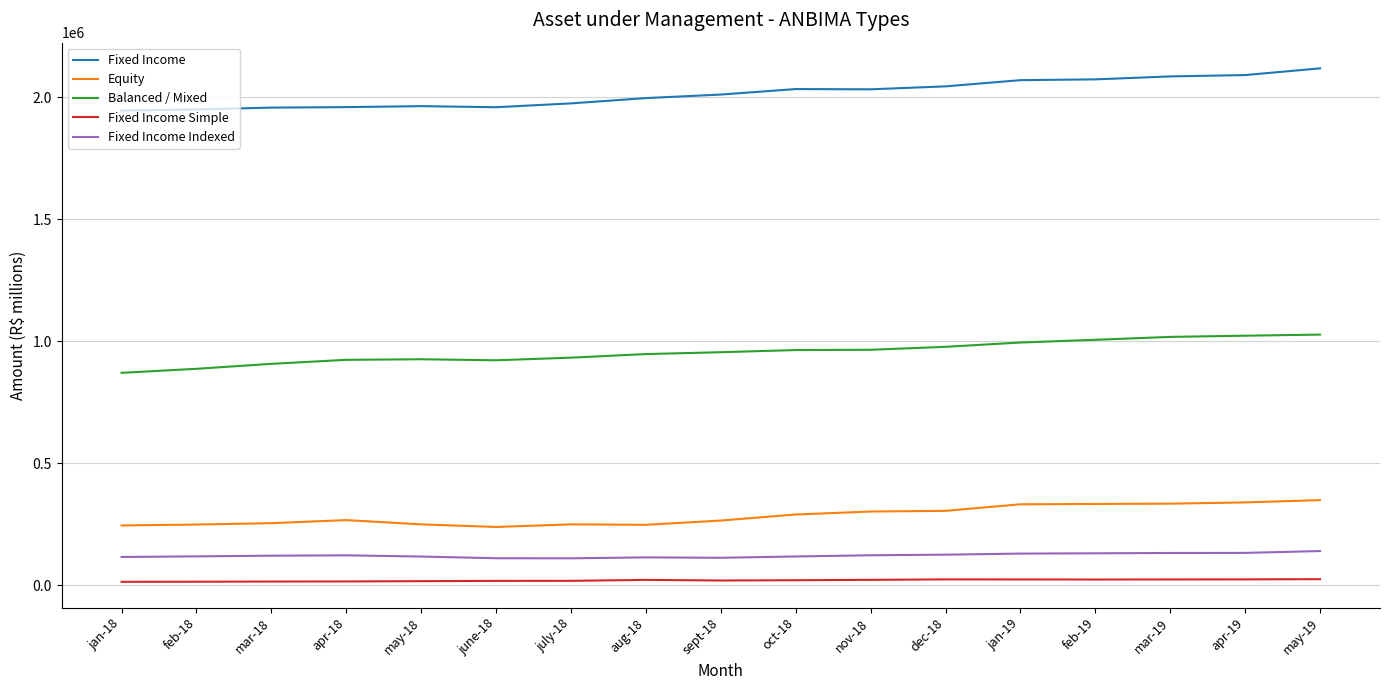

Which series has the widest spread of values?

Fixed Income